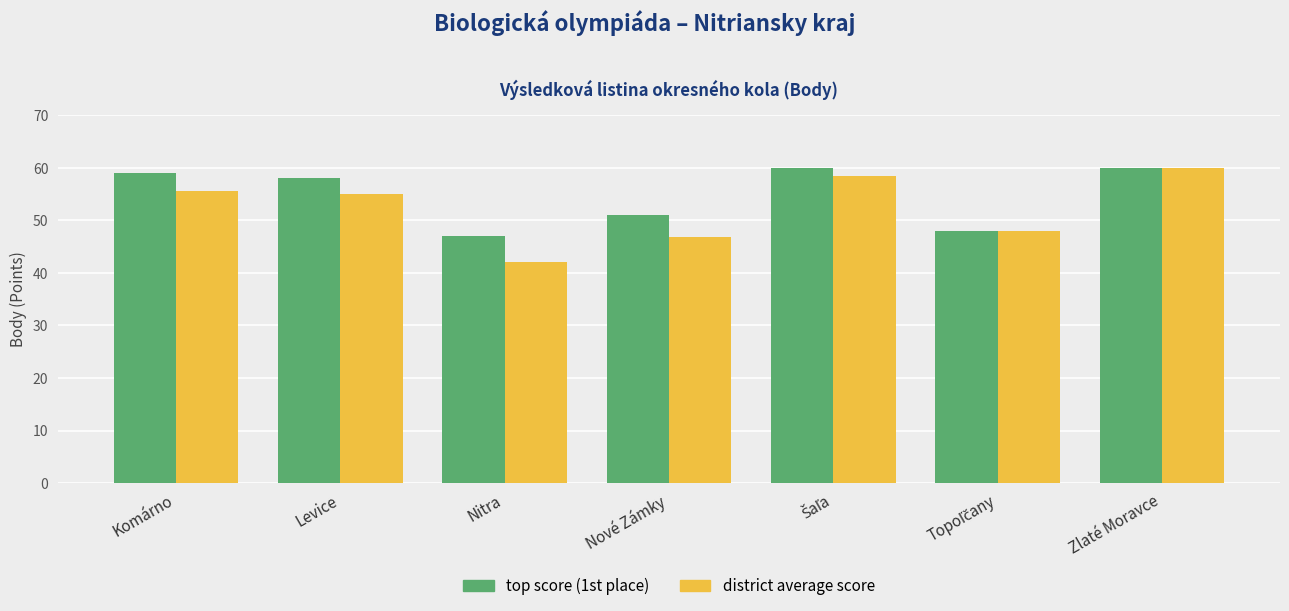

Which series has the largest range (max minus min)?

district average score